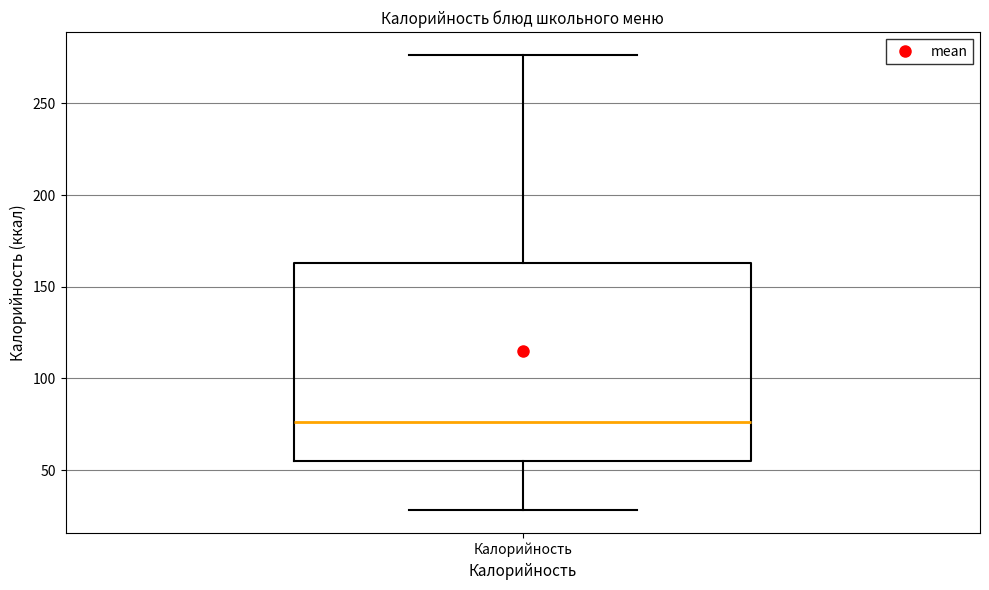

Read this box plot against the y-axis: the position of the median line, the range covered by the box, and the ends of both whiskers. The values are not printed on the chart, so give them approximately, as read against the axis.

median 75, box 55 to 165, whiskers 30 to 275